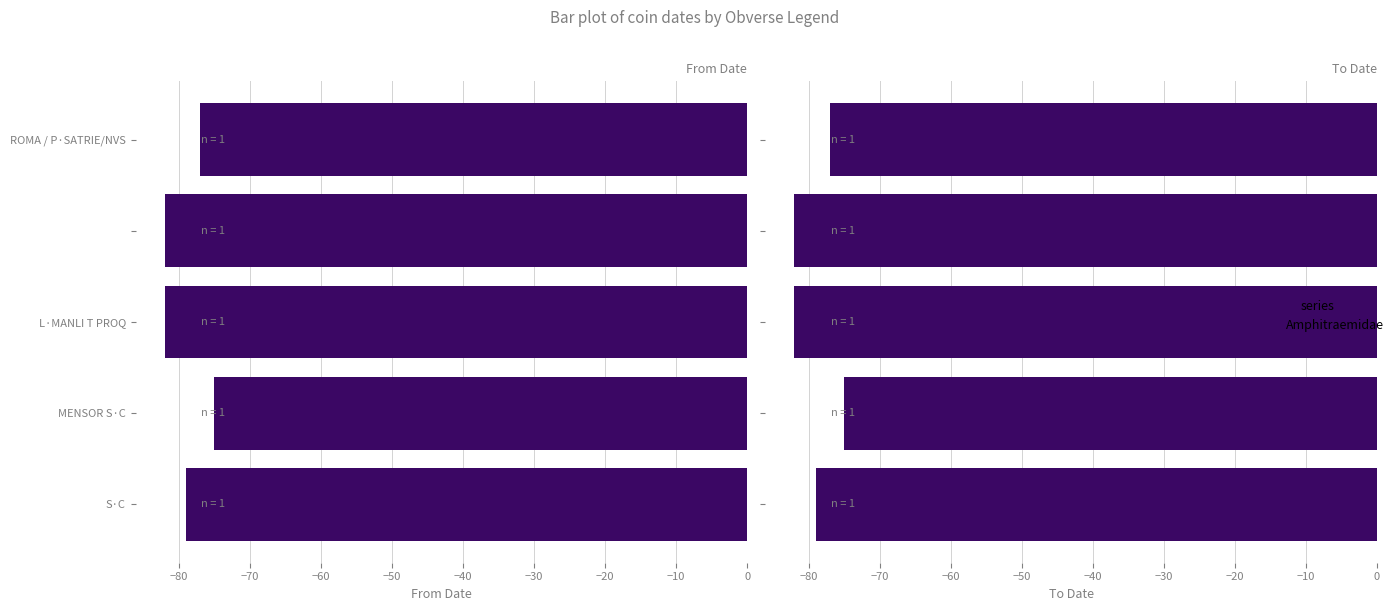

Between S·C and ROMA / P·SATRIE/NVS, which is larger?

ROMA / P·SATRIE/NVS